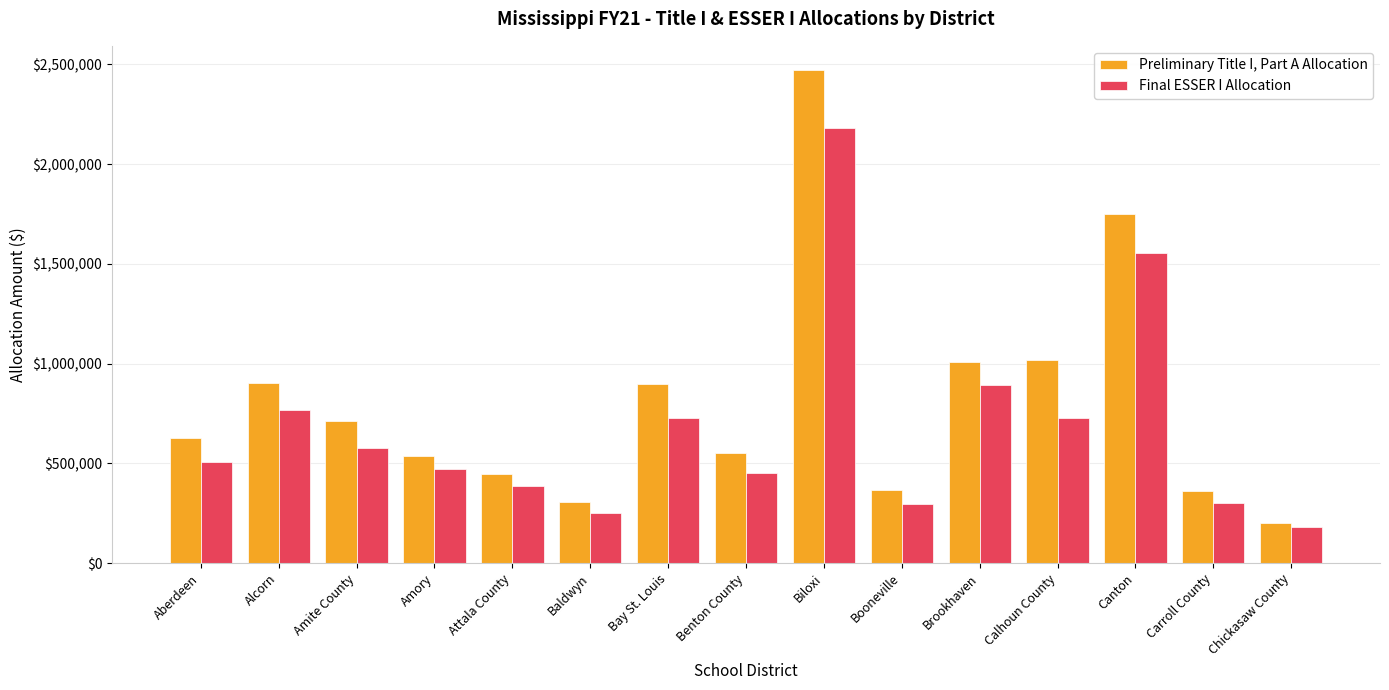

Which series changed the most between Bay St. Louis and Brookhaven?

Final ESSER I Allocation